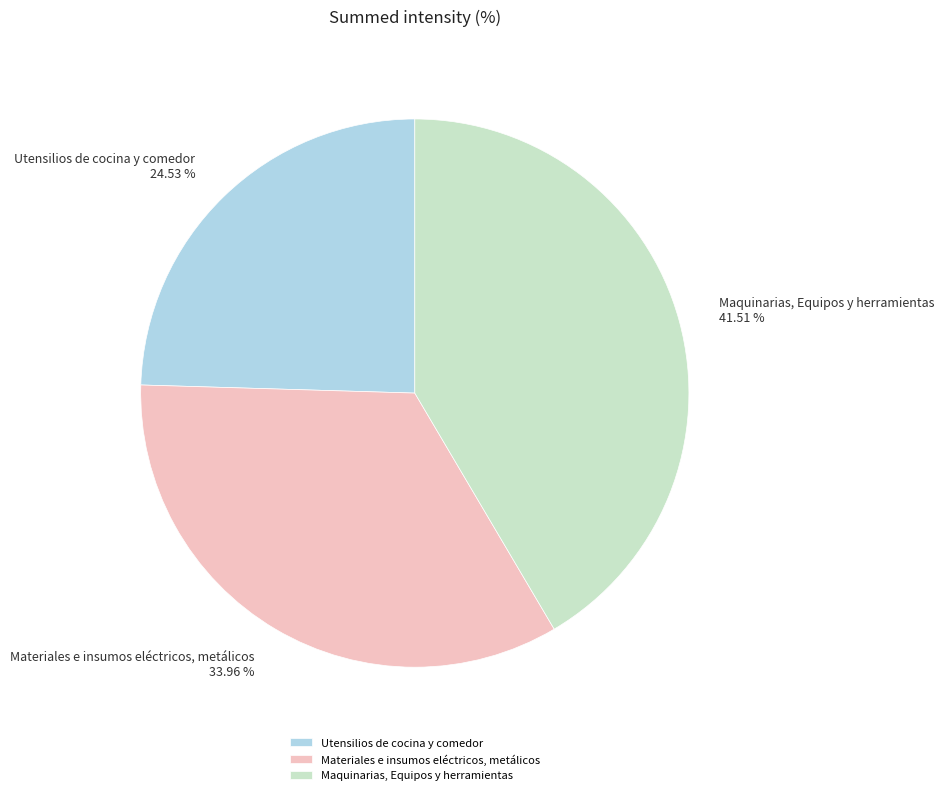

How many segments does this pie chart have?

3